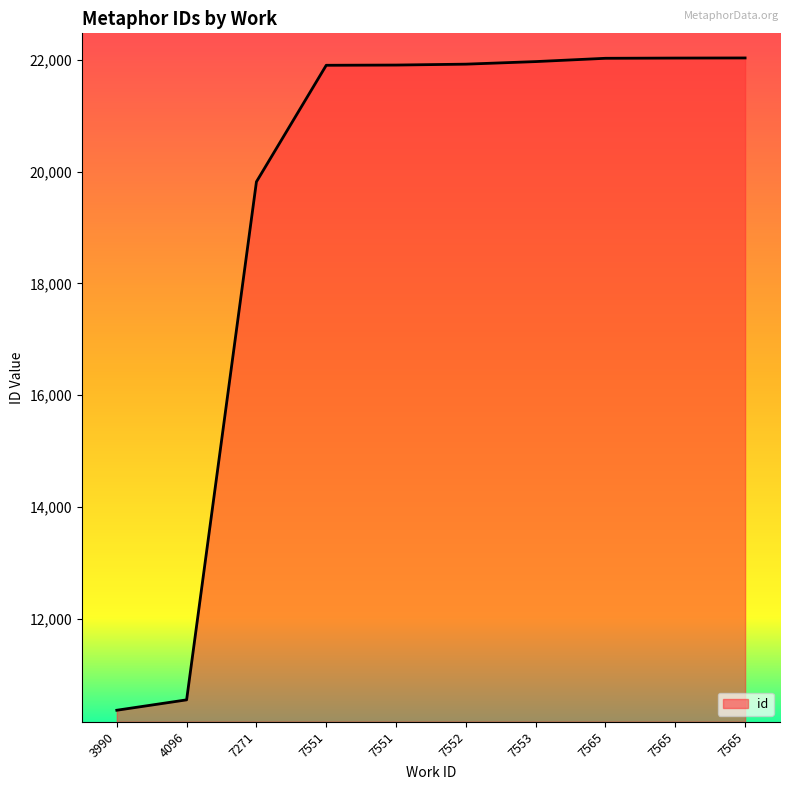

Where does the data first go above 21924?

7553